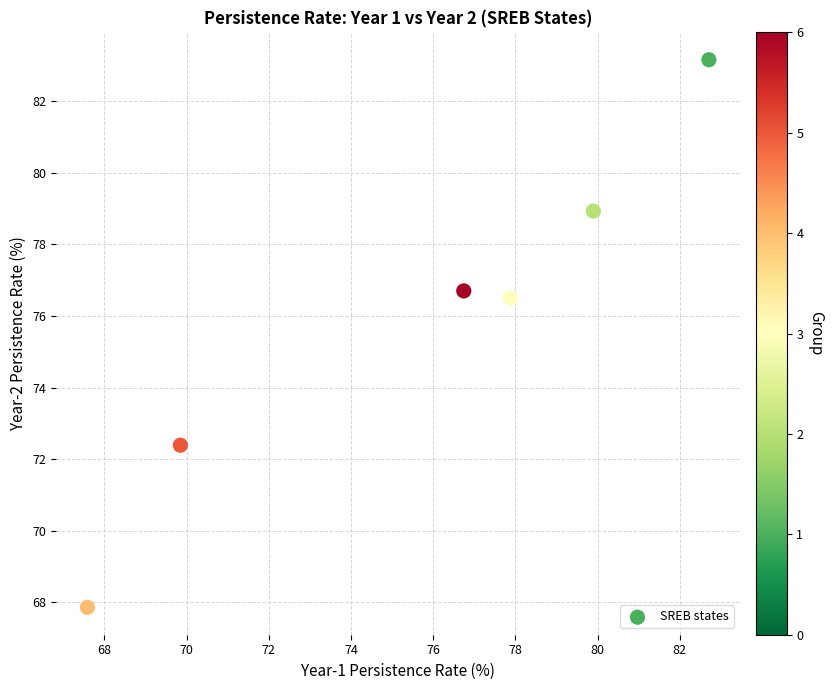

What Y value in the scatter plot is closest to 75?

76.5